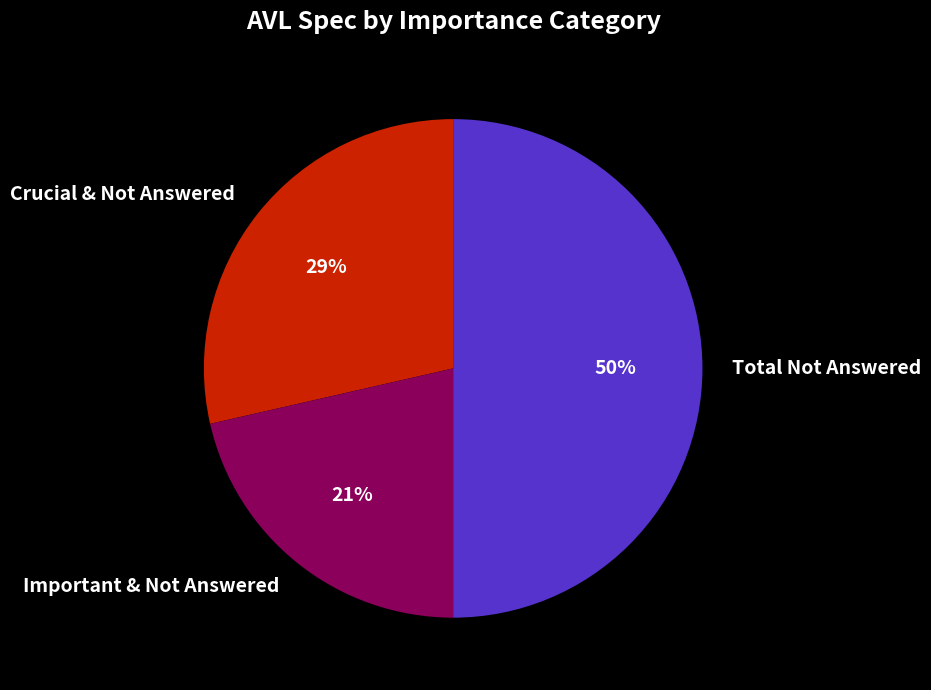

Rank the categories by value from lowest to highest.

Important & Not Answered, Crucial & Not Answered, Total Not Answered